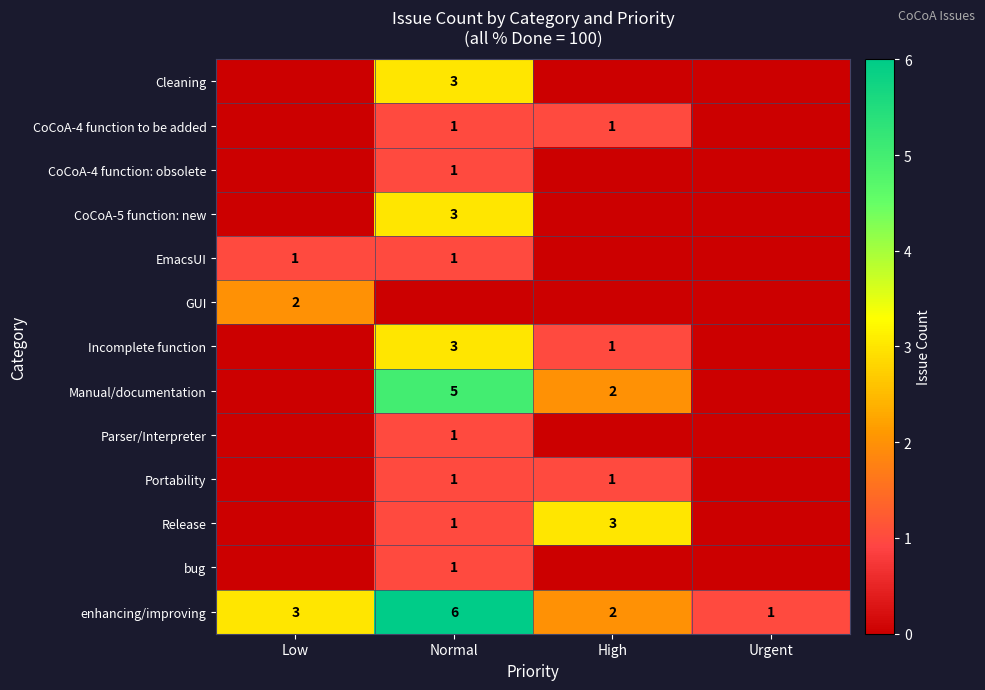

The EmacsUI series shows 1 at Low. True or false?

True